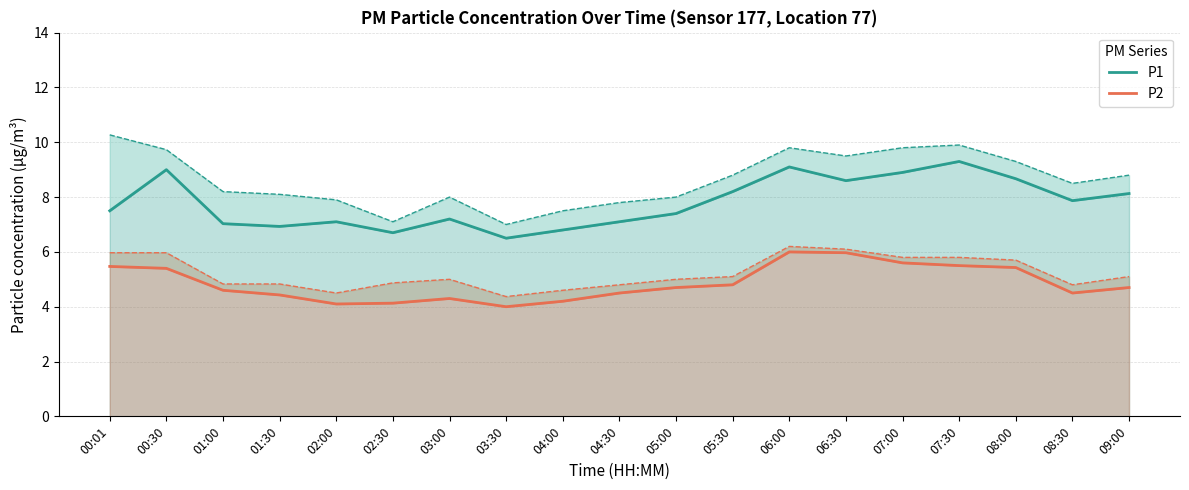

What is the minimum value shown in the chart?

4.0